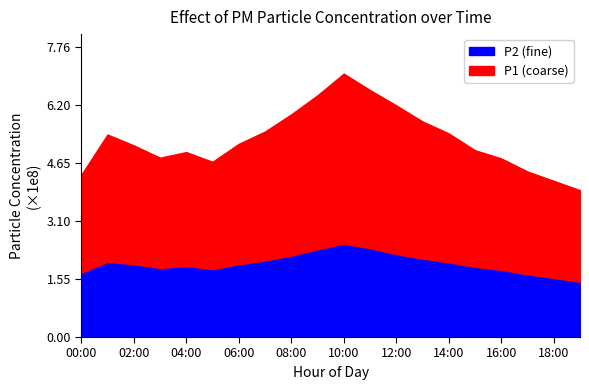

Which series has the largest range (max minus min)?

P1